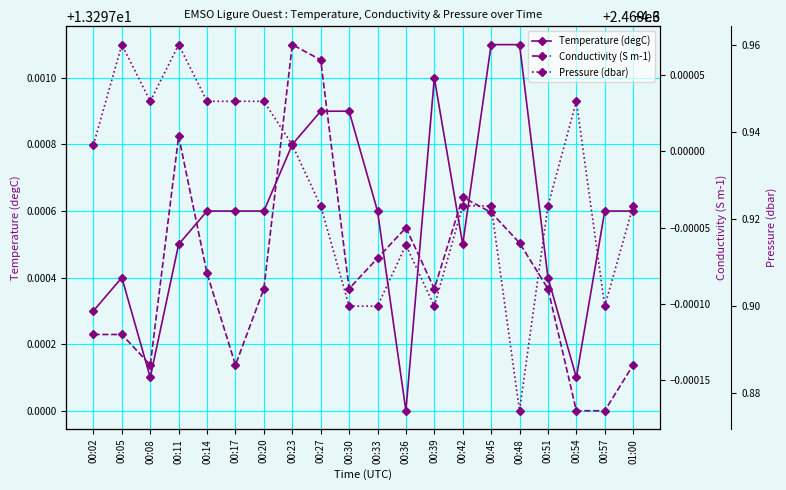

Which series has the widest spread of values?

Pressure (dbar)